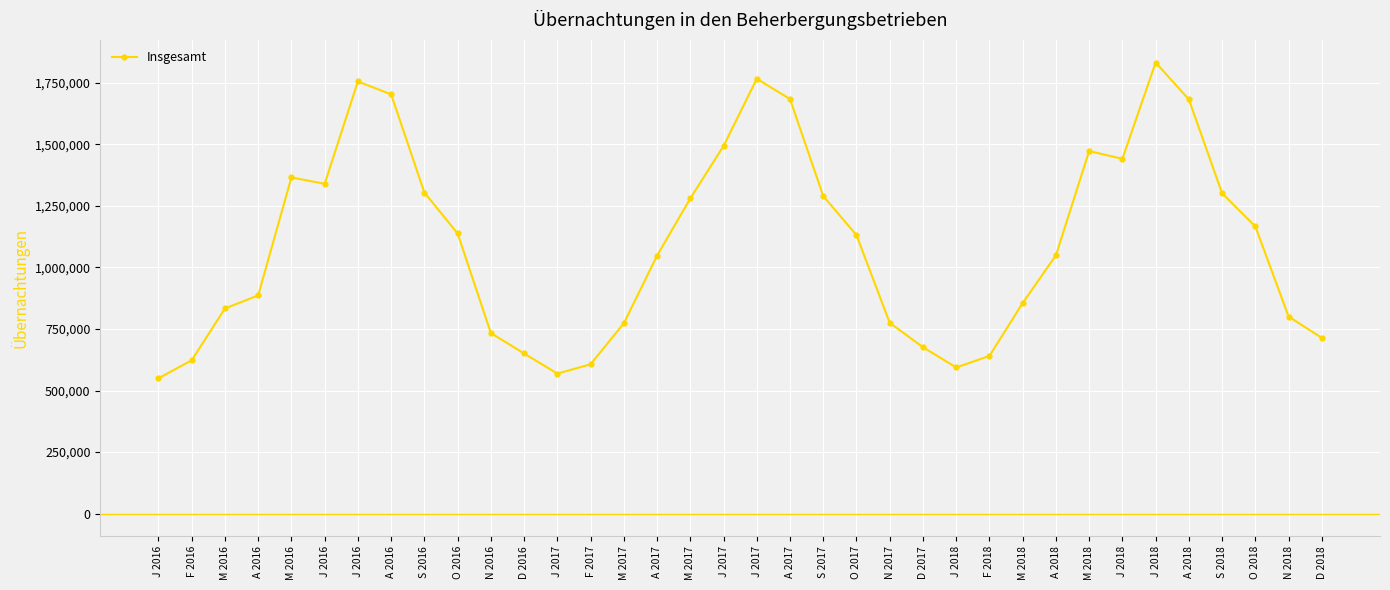

How many lines are shown in the chart?

1